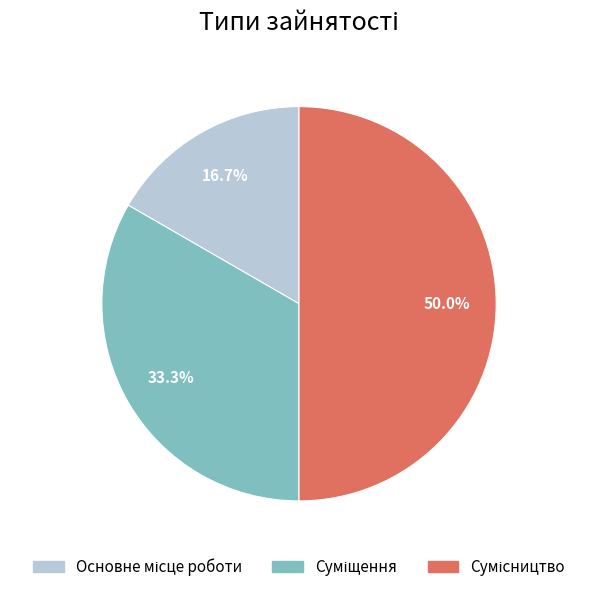

How many slices are in this pie chart?

3